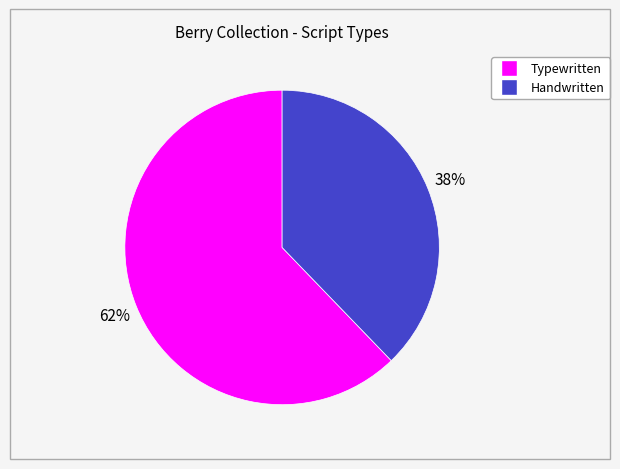

To the nearest percent, what is the average slice percentage?

50%